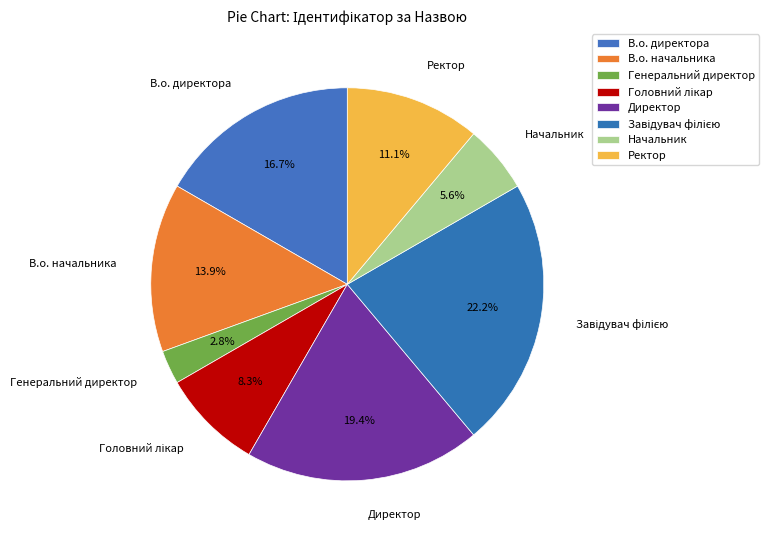

Which category has the smallest portion of the pie?

Генеральний директор